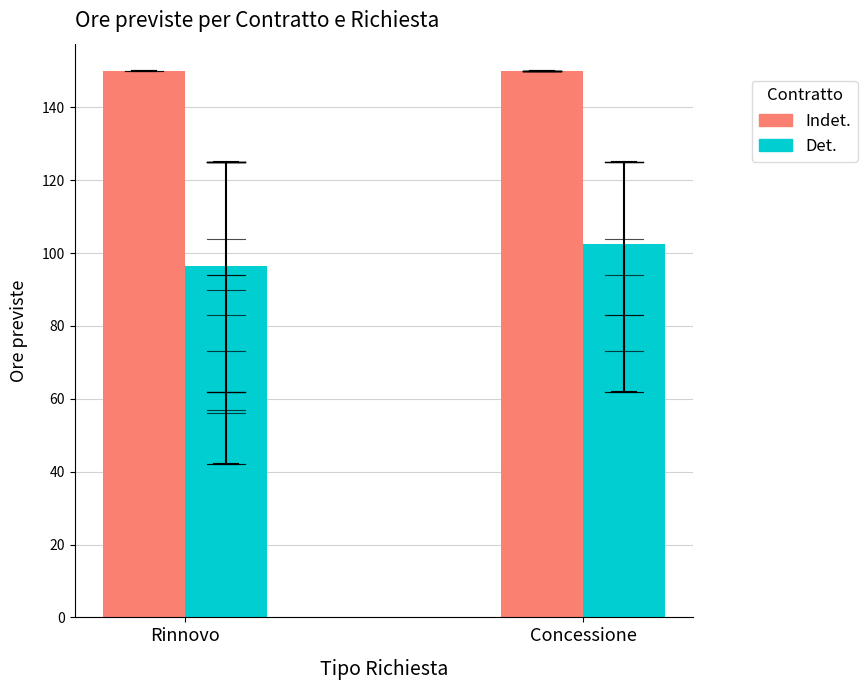

What are all the series names shown in the legend?

Indet., Det.